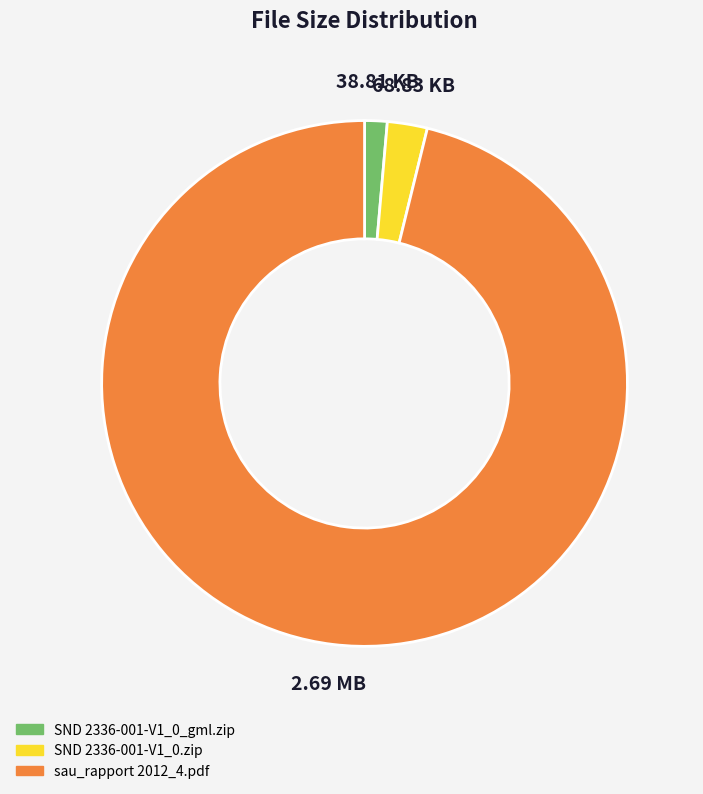

What is the majority slice?

sau_rapport 2012_4.pdf